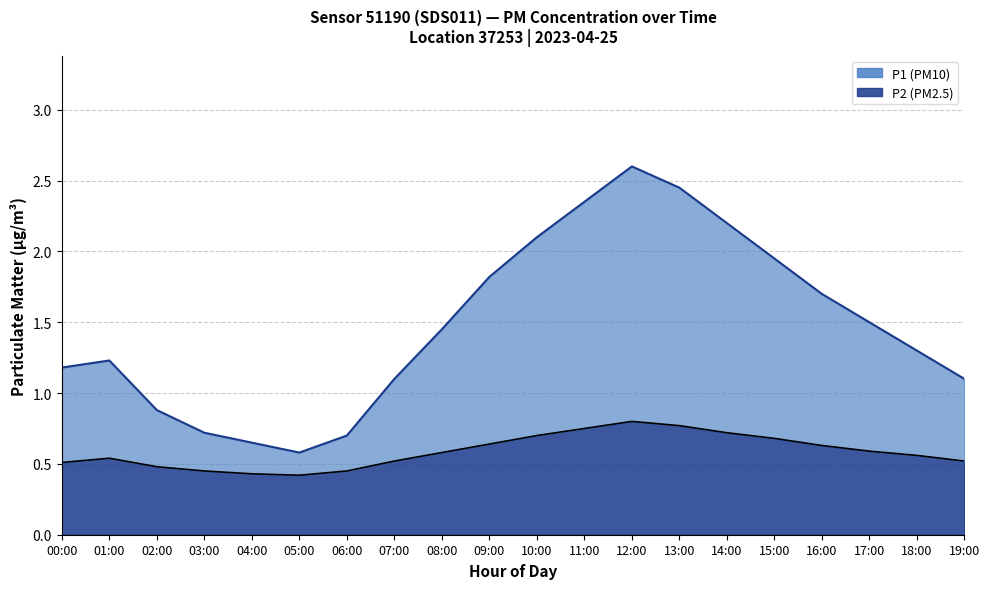

True or false: P2 and P1 cross at least once.

False